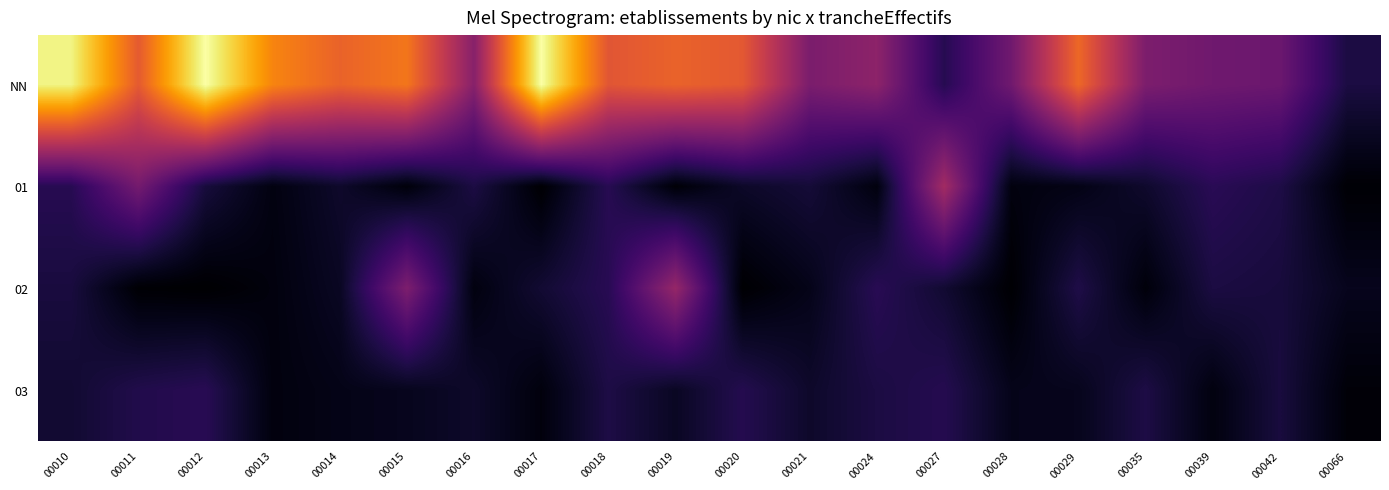

Reading left to right, list all the values displayed in this chart.

NN: 00010=3.2	00011=2.1	00012=3.3	00013=2.4	00014=2.2	00015=2.3	00016=1.2	00017=3.3	00018=2.0	00019=2.2	00020=2.1	00021=1.1	00024=1.3	00027=0.5	00028=1.0	00029=2.2	00035=1.1	00039=1.0	00042=1.0	00066=0.4
01: 00010=0.5	00011=1.1	00012=0.4	00013=0.1	00014=0.3	00015=0.1	00016=0.4	00017=0.0	00018=0.5	00019=0.0	00020=0.2	00021=0.3	00024=0.1	00027=1.4	00028=0.1	00029=0.1	00035=0.3	00039=0.5	00042=0.4	00066=0.0
02: 00010=0.4	00011=0.0	00012=0.0	00013=0.1	00014=0.2	00015=1.1	00016=0.1	00017=0.3	00018=0.5	00019=1.3	00020=0.0	00021=0.2	00024=0.5	00027=0.3	00028=0.0	00029=0.4	00035=0.1	00039=0.4	00042=0.4	00066=0.2
03: 00010=0.3	00011=0.4	00012=0.5	00013=0.1	00014=0.1	00015=0.2	00016=0.3	00017=0.1	00018=0.4	00019=0.2	00020=0.5	00021=0.3	00024=0.4	00027=0.5	00028=0.2	00029=0.2	00035=0.4	00039=0.1	00042=0.4	00066=0.1